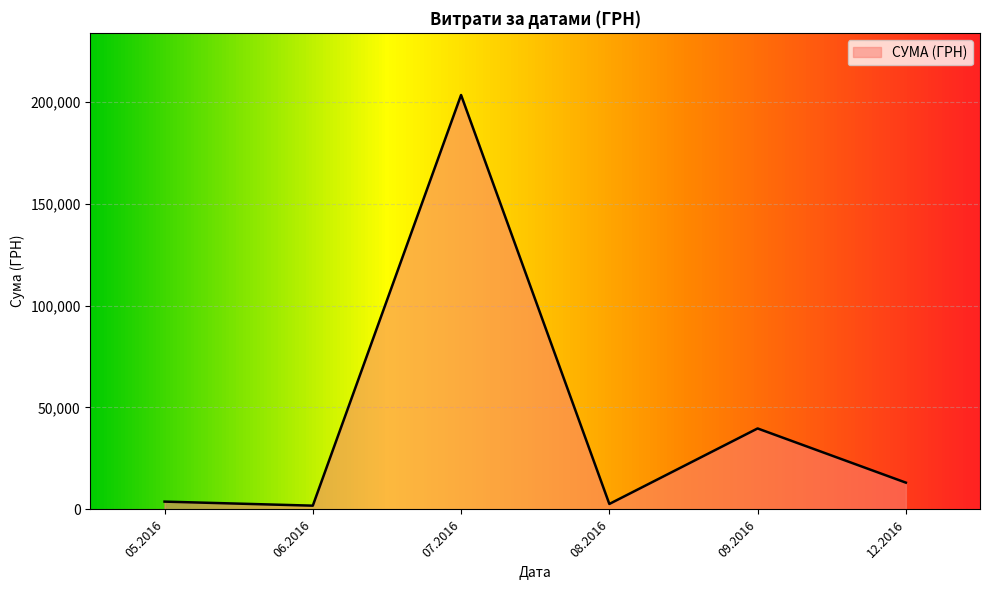

At which category does the data reach its first local peak?

07.2016